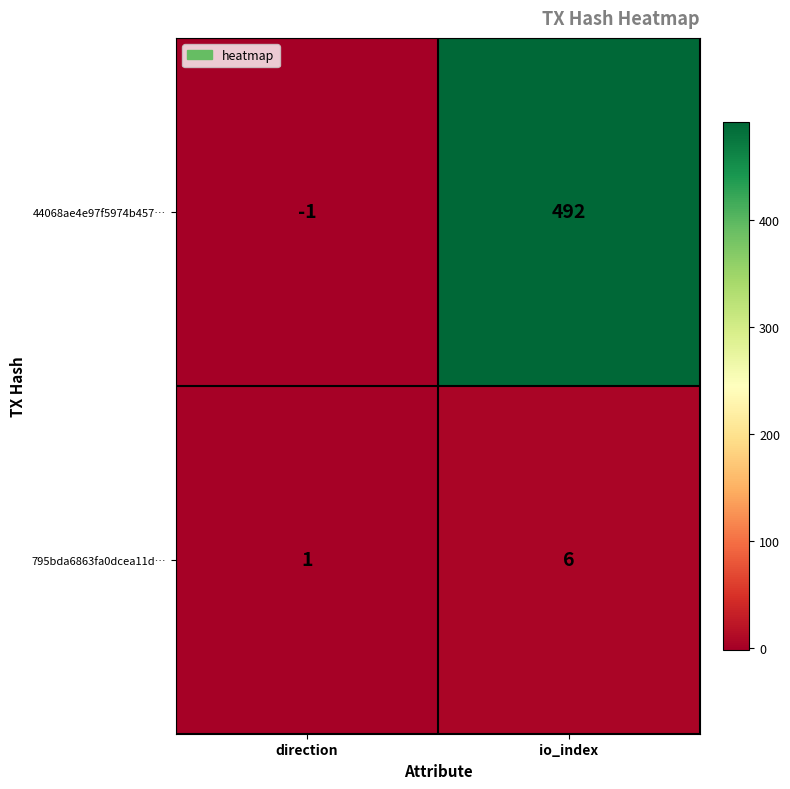

What is the smallest value displayed?

-1